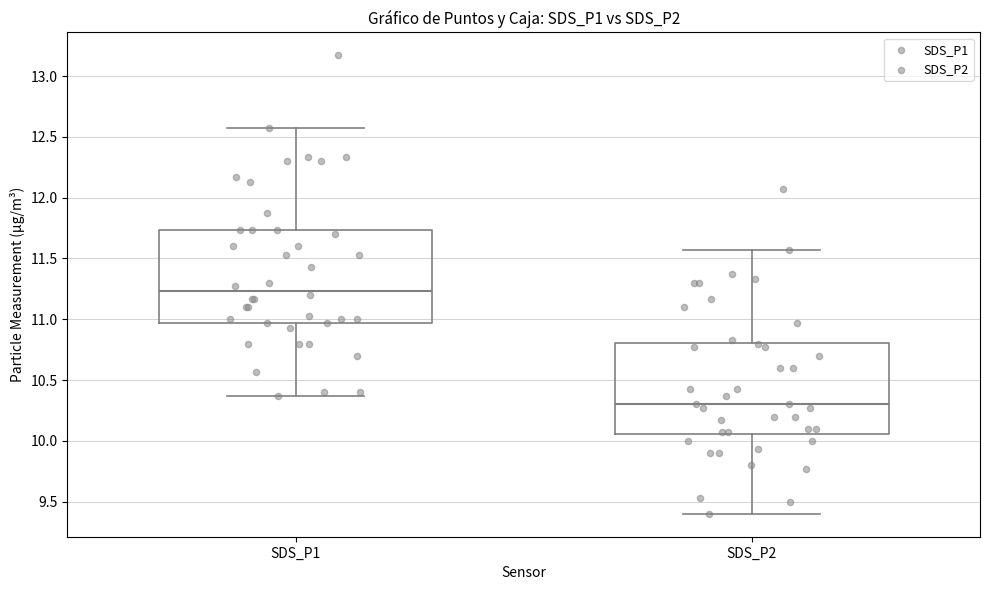

Reading left to right, read every box against the y-axis: the position of its median line, the range the box covers, and the ends of its whiskers. The values are not printed on the chart, so give them approximately, as read against the axis.

SDS_P1: median 11.25, box 10.95 to 11.75, whiskers 10.35 to 12.55
SDS_P2: median 10.30, box 10.05 to 10.80, whiskers 9.40 to 11.55